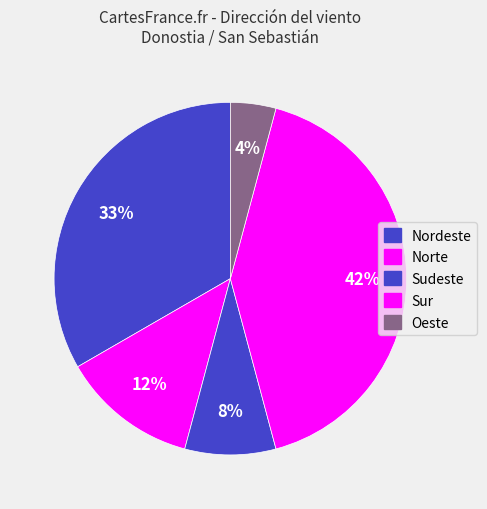

To the nearest percent, what is the average slice percentage?

20%